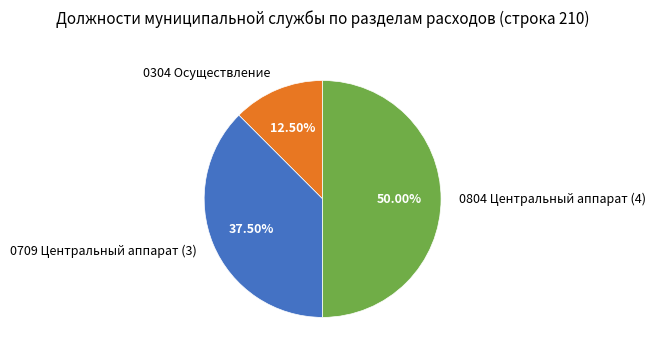

Between 0304 Осуществление and 0709 Центральный аппарат (3), which is larger?

0709 Центральный аппарат (3)